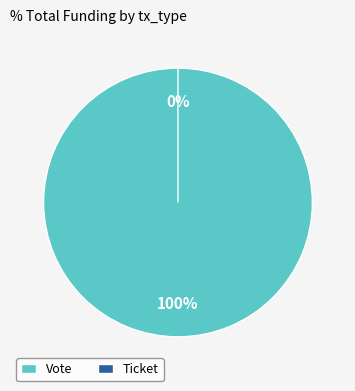

Rank the categories by value from highest to lowest.

Vote, Ticket